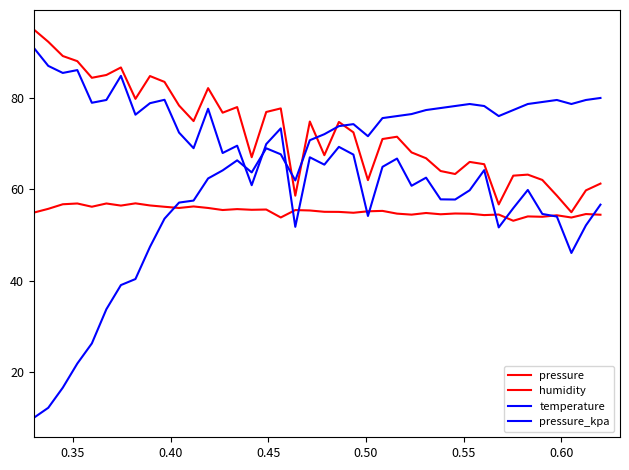

How many lines are shown in the chart?

4